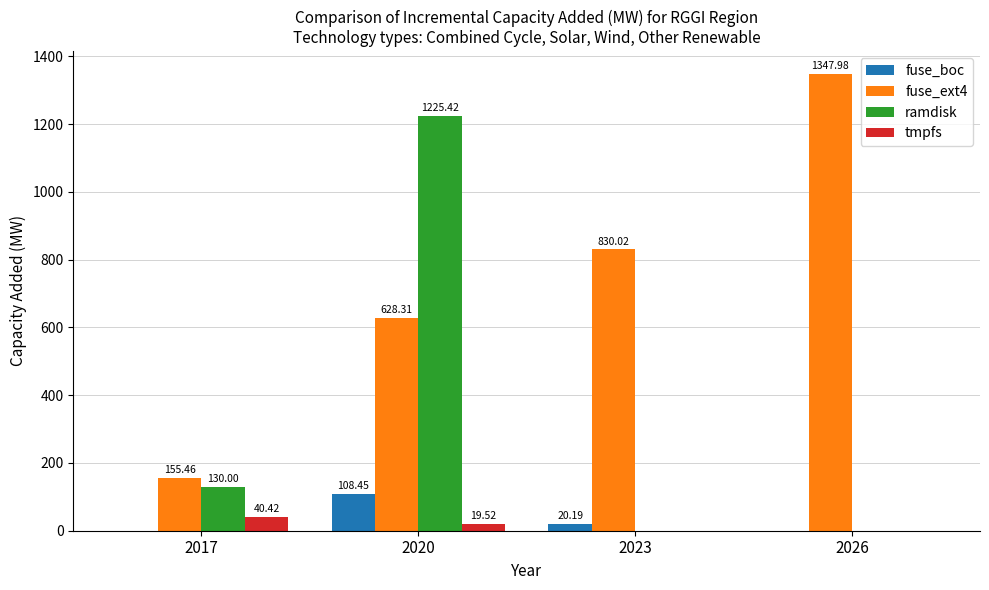

What are all the series names shown in the legend?

fuse_boc, fuse_ext4, ramdisk, tmpfs